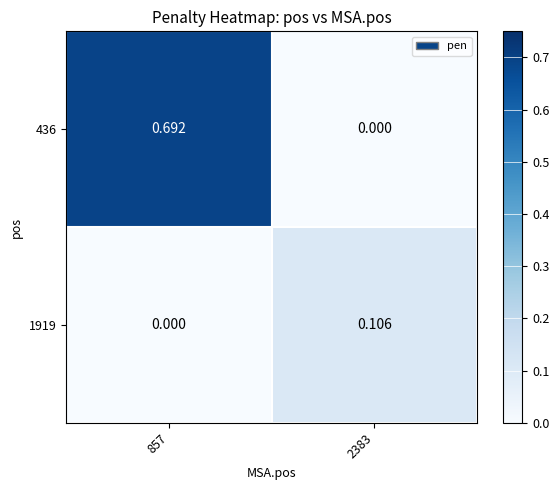

Is the value of 1919 at 2383 greater than the value of 436 at 2383?

Yes